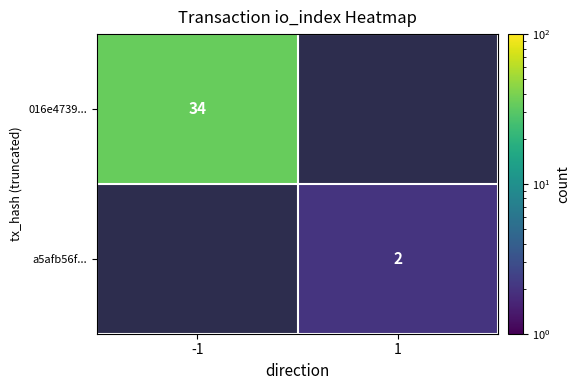

The a5afb56f... series shows 3 at 1. True or false?

False